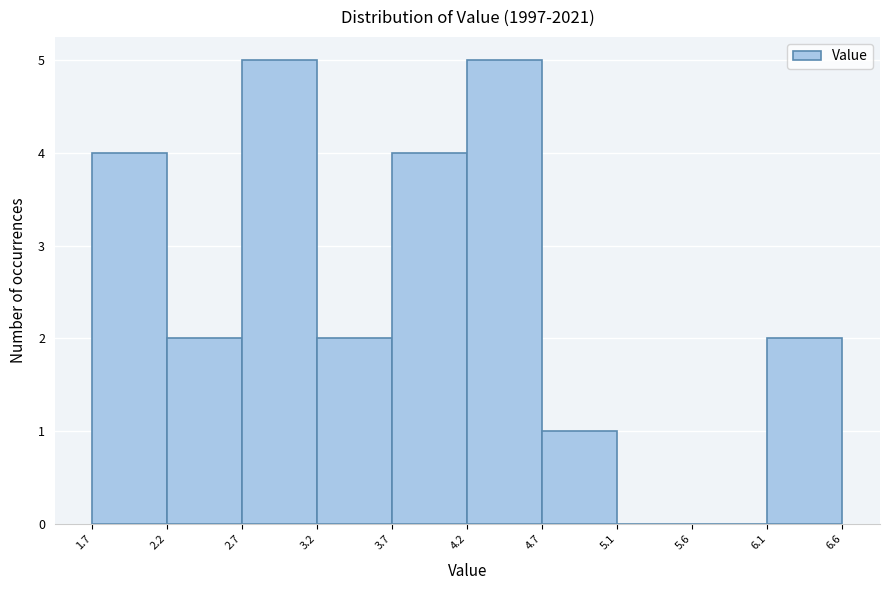

How tall is the bar that spans 4.7 to 5.1 on the x-axis? The values are not printed on the chart, so give them approximately, as read against the axis.

1